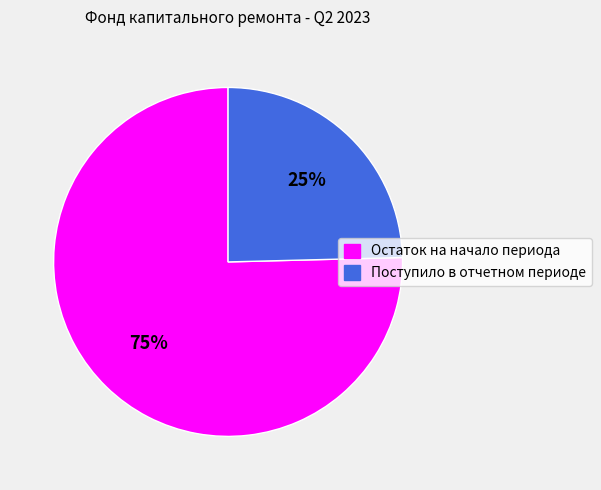

To the nearest percent, what is the combined percentage of Остаток на начало периода and Поступило в отчетном периоде?

100%